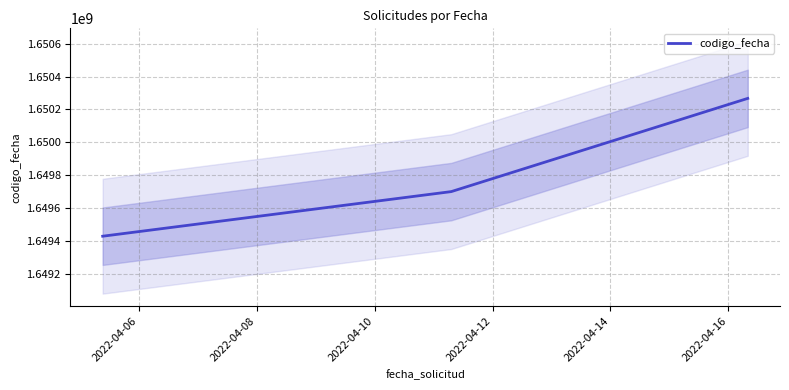

What is the maximum value for codigo_fecha?

1650267026